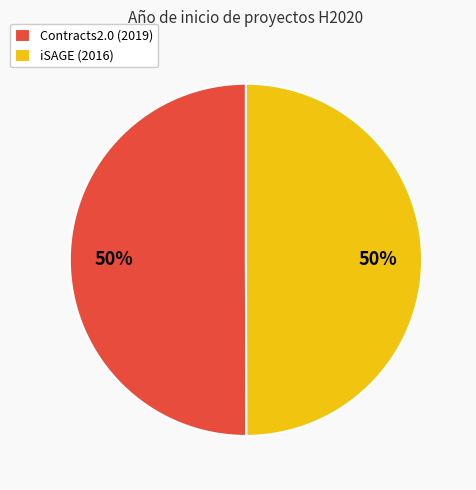

How many segments does this pie chart have?

2